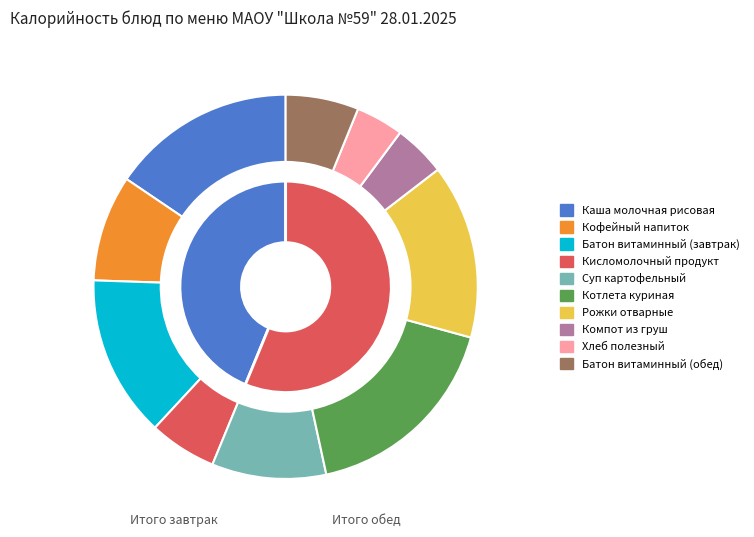

How much of the chart is everything except Каша молочная рисовая?

84.5%